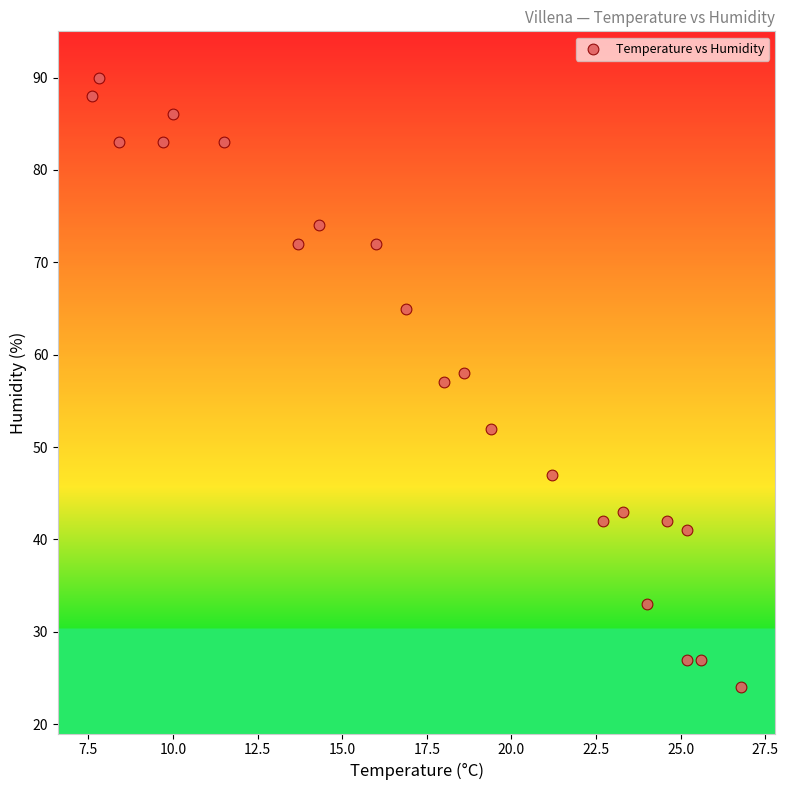

What is the range of Y values (max minus min)?

66